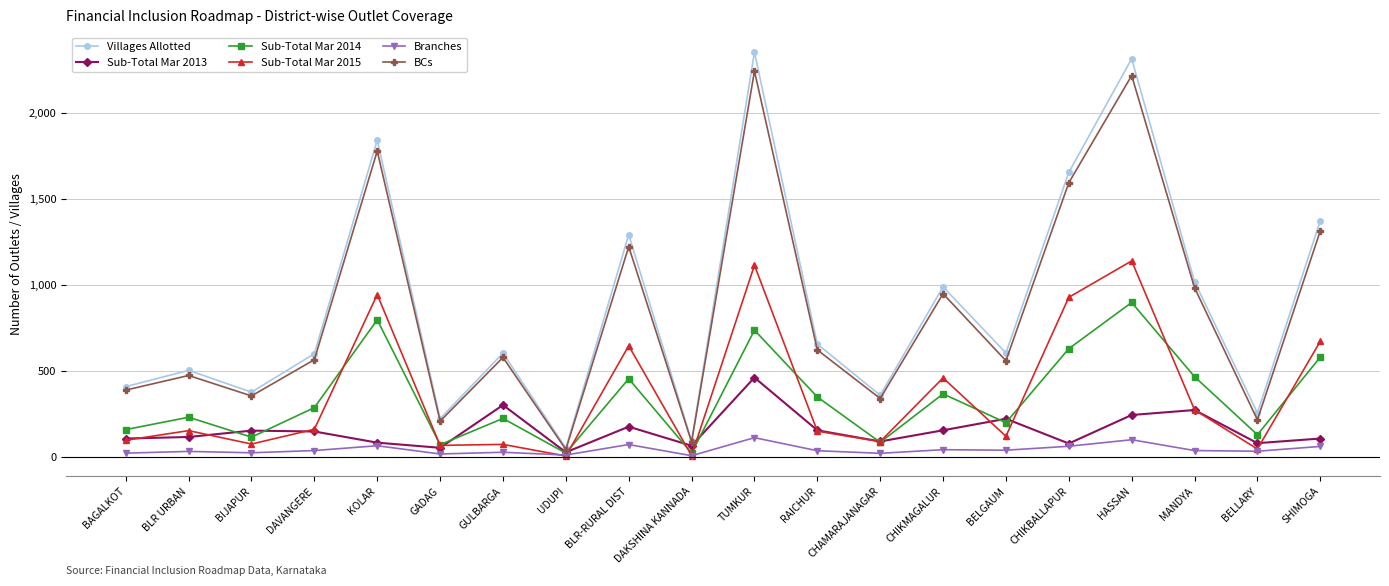

At which label does Sub-Total Mar 2013 reach its peak?

TUMKUR